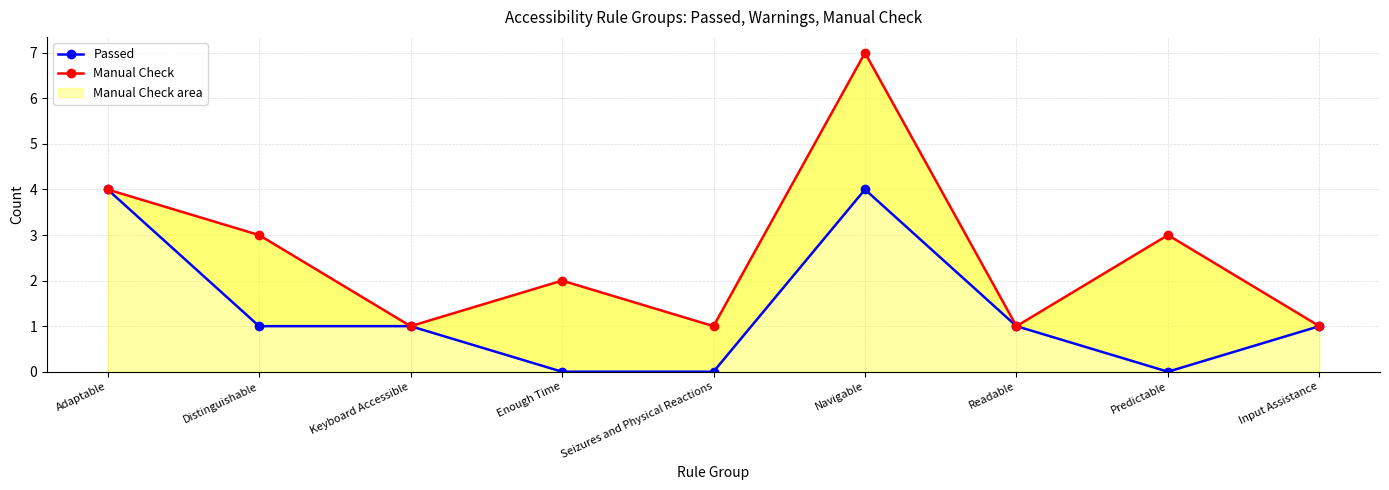

How many interior local valleys does the Passed series have?

1